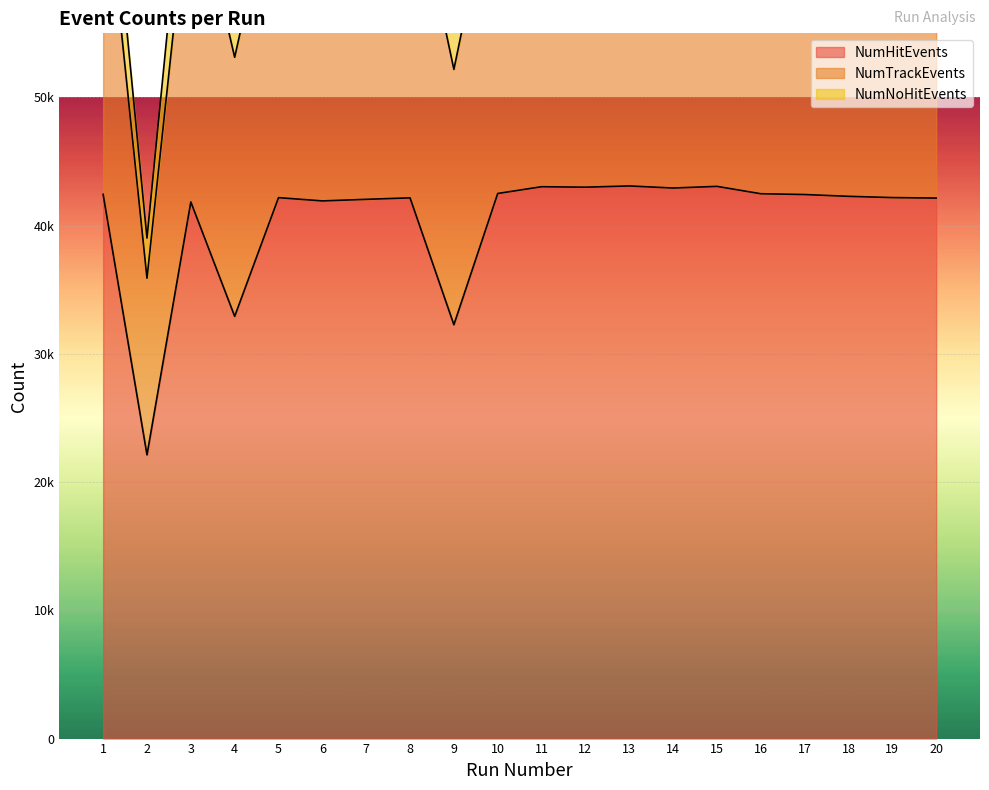

Which series has the largest range (max minus min)?

NumTrackEvents